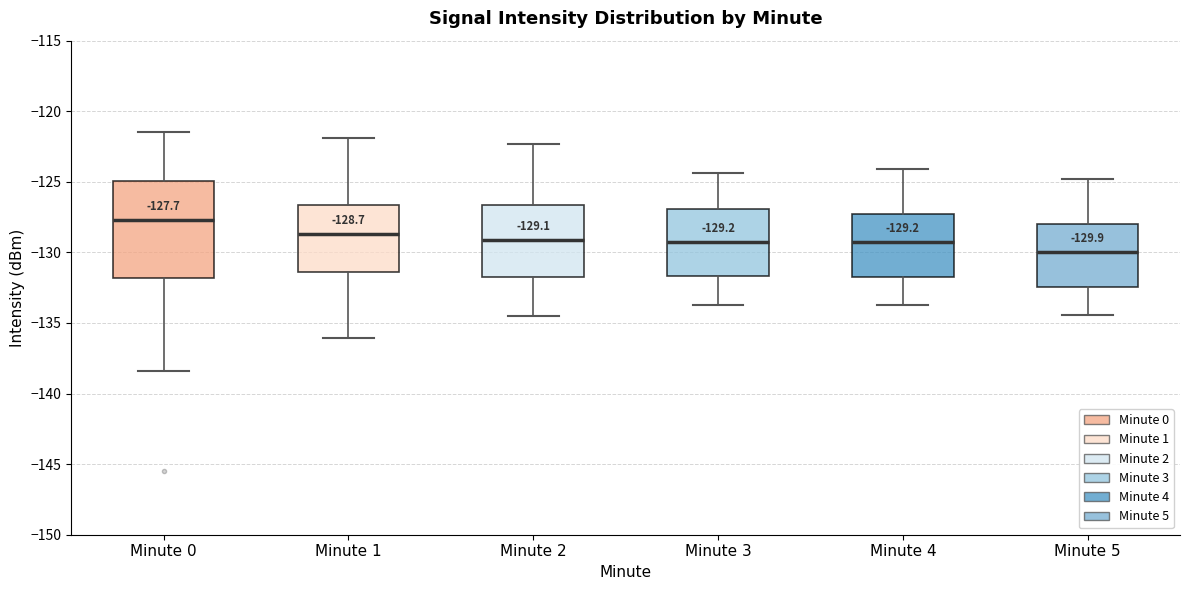

Comparing the boxes themselves (not the whiskers), which one is the tallest?

Minute 0